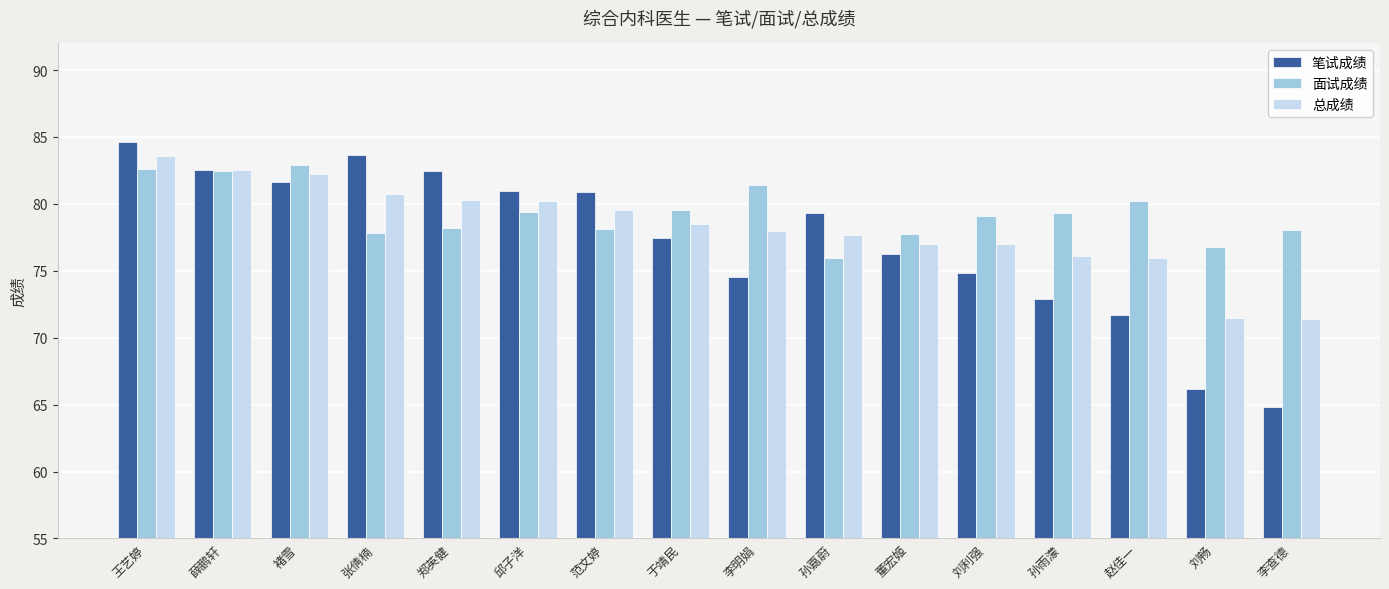

True or false: 总成绩 has a value of 80.7 at 张倩楠.

True